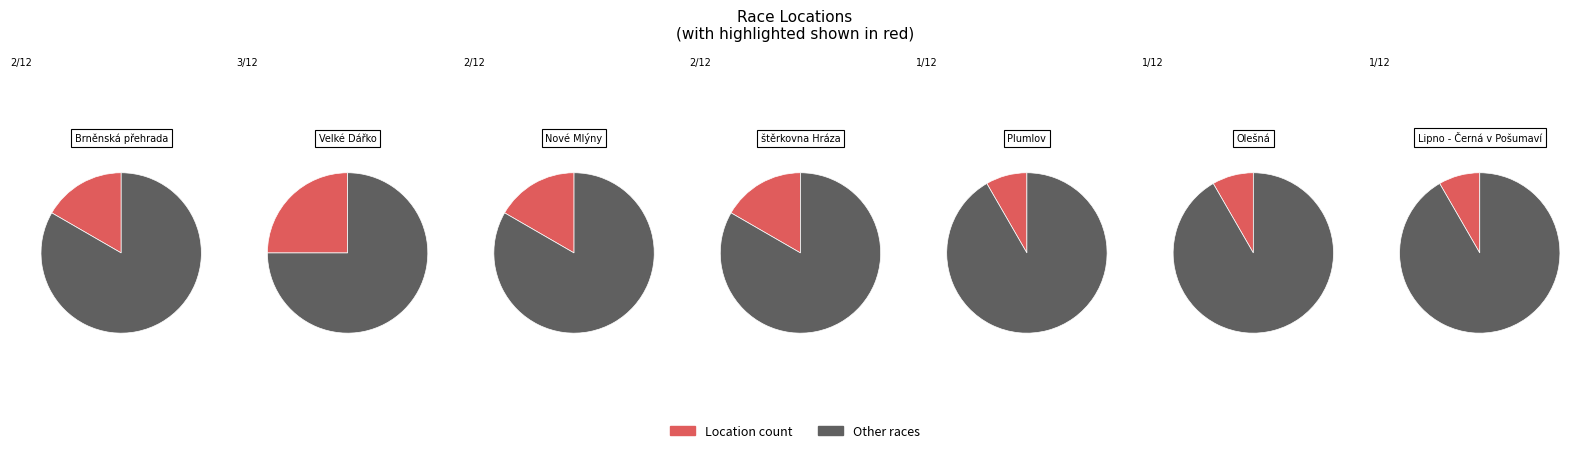

To the nearest percent, what is the difference between the Brněnská přehrada and Plumlov slice percentages?

8%